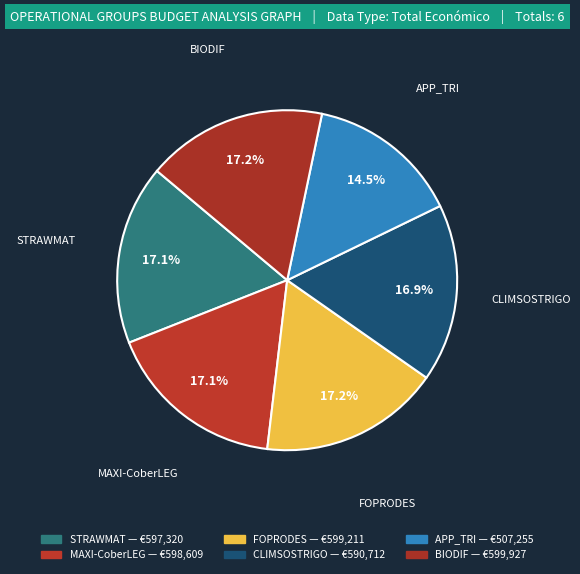

What percentage is NOT represented by MAXI-CoberLEG?

82.9%